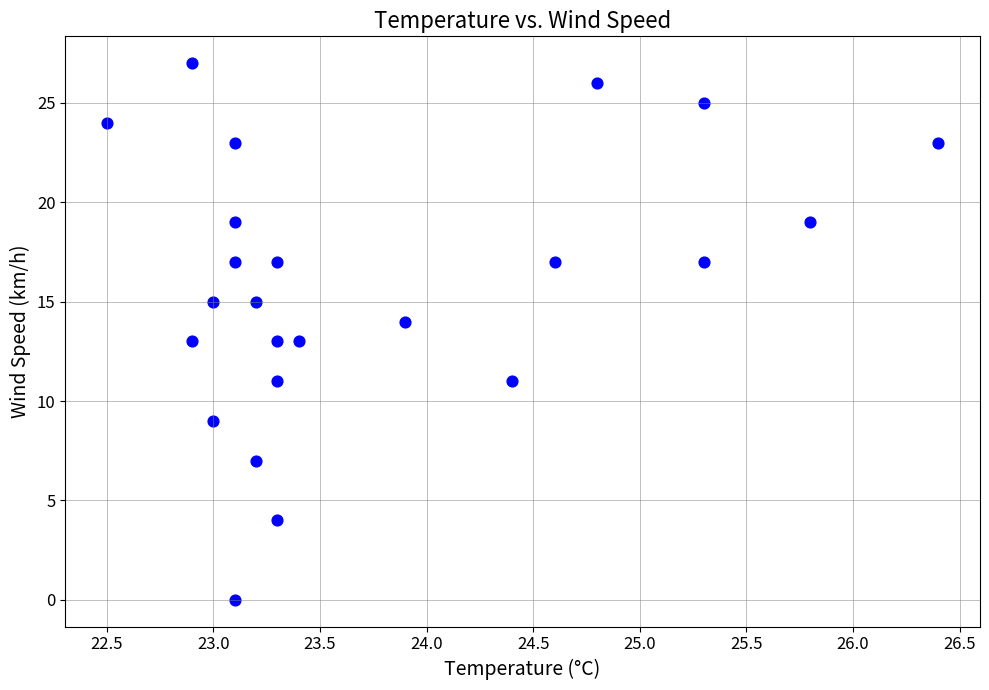

What is the range of Y values (max minus min)?

27